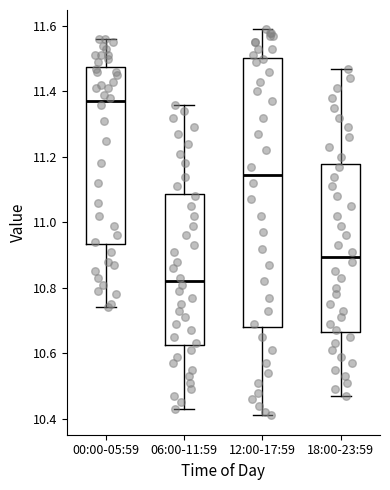

Reading left to right, read every box against the y-axis: the position of its median line, the range the box covers, and the ends of its whiskers. The values are not printed on the chart, so give them approximately, as read against the axis.

00:00-05:59: median 11.38, box 10.94 to 11.48, whiskers 10.74 to 11.56
06:00-11:59: median 10.82, box 10.62 to 11.08, whiskers 10.44 to 11.36
12:00-17:59: median 11.14, box 10.68 to 11.50, whiskers 10.42 to 11.60
18:00-23:59: median 10.90, box 10.66 to 11.18, whiskers 10.48 to 11.48